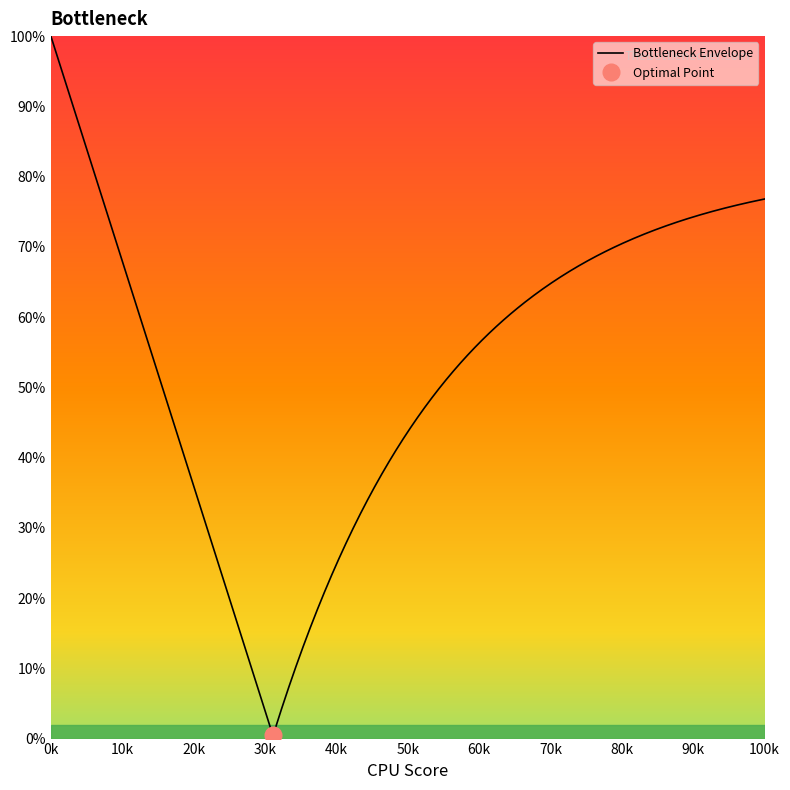

What is the maximum value shown in the chart?

100